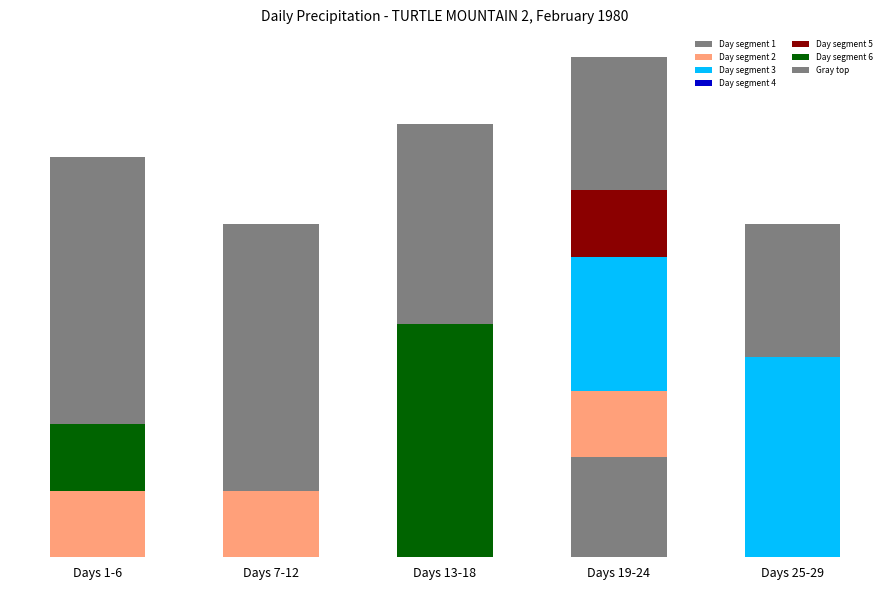

Does the chart contain stacked bars?

Yes